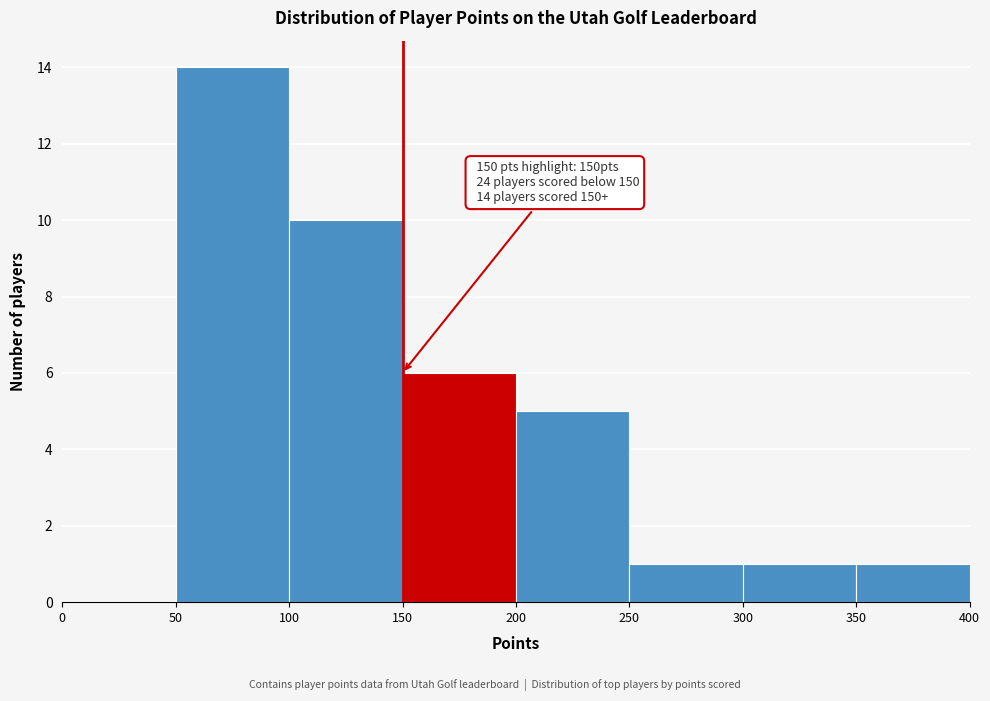

Which range on the x-axis has the tallest bar?

50 to 100